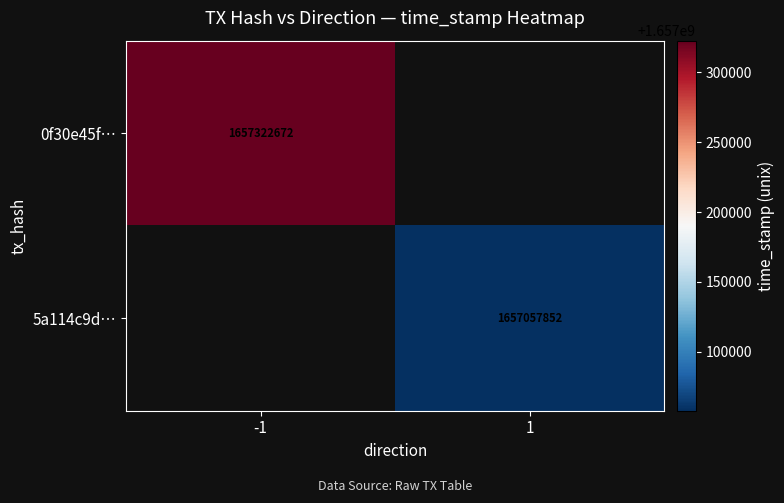

Is the value of 5a114c9d… at 1 greater than the value of 0f30e45f… at -1?

No